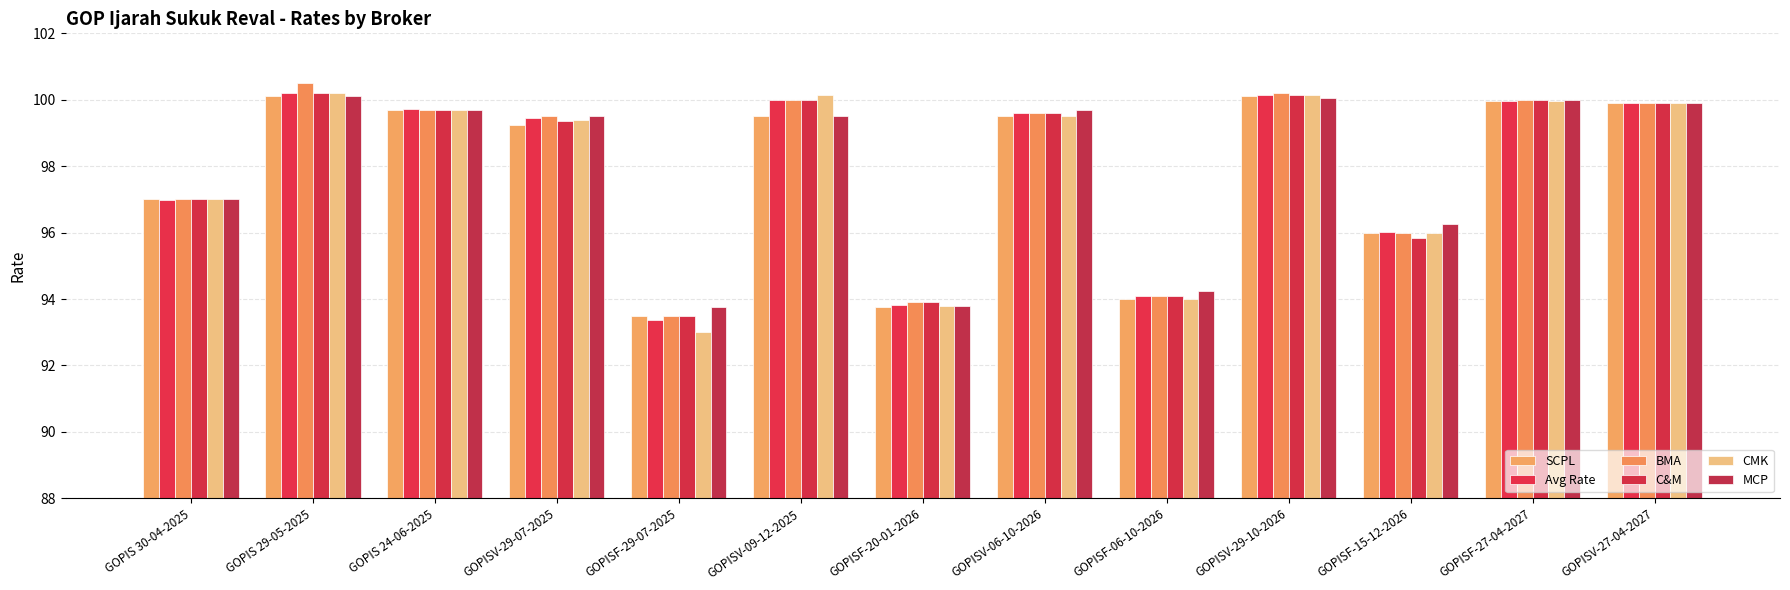

Which series changed the most between GOPISV-06-10-2026 and GOPISF-27-04-2027?

SCPL